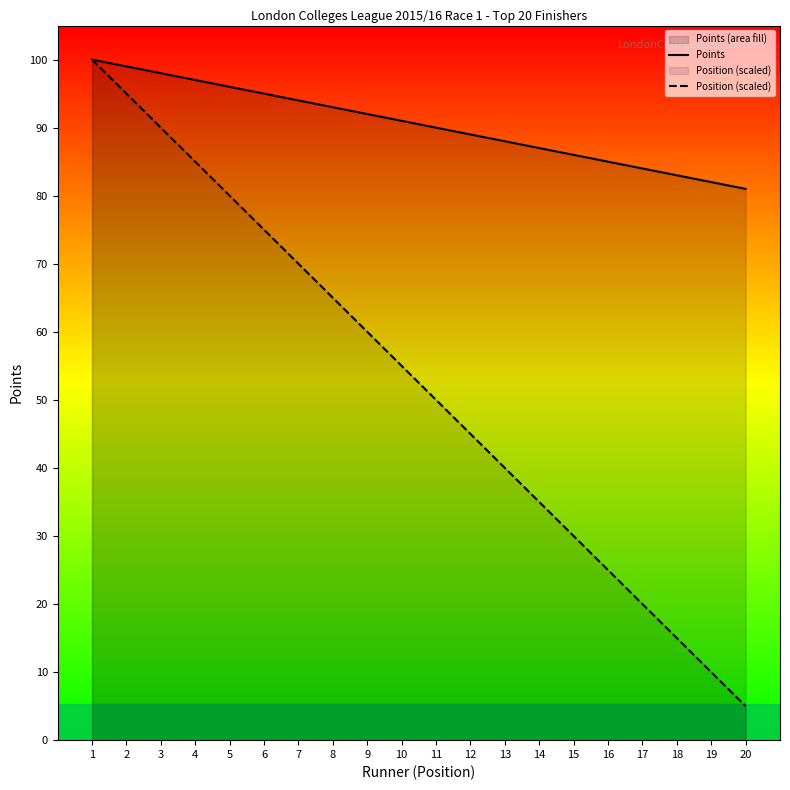

True or false: Points and Position (scaled) intersect in this chart.

False